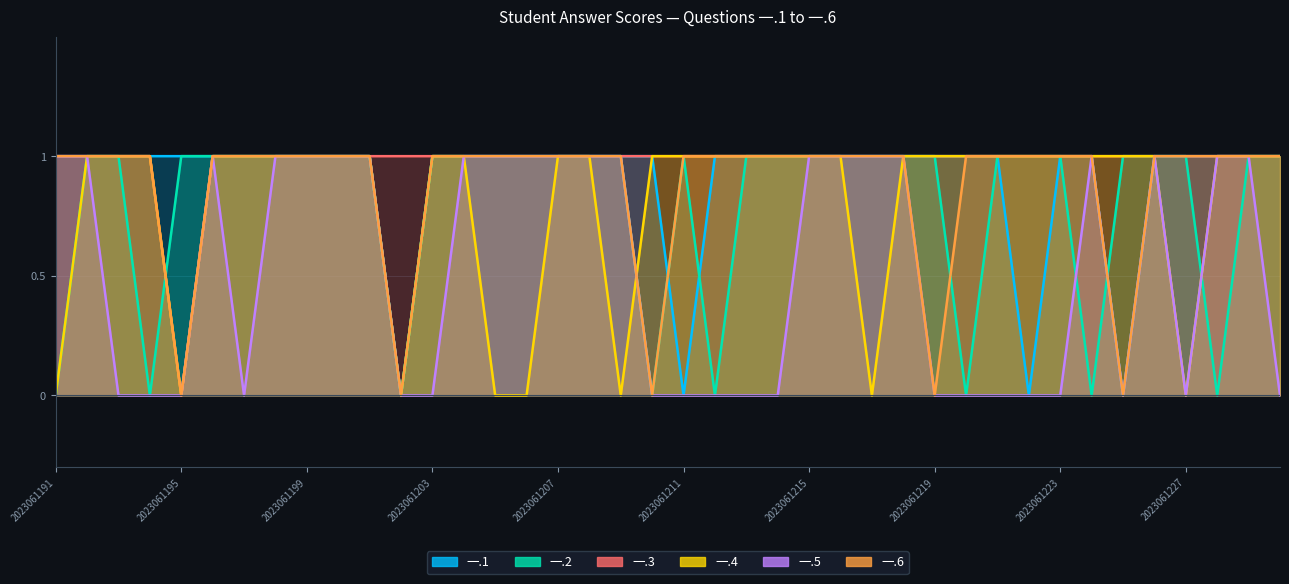

What is the sum of the 一.4 values at 2023061221 and 2023061209?

1